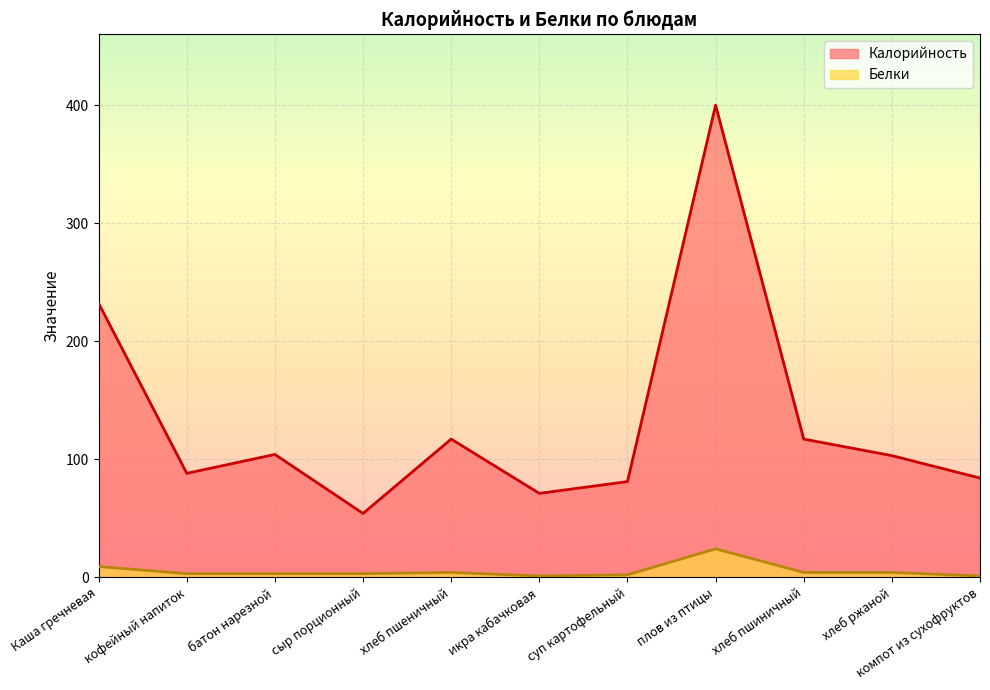

Reading right to left, list all the values displayed in this chart.

Калорийность: 84	103	117	400	81	71	117	54	104	88	232
Белки: 1	4	4	24	2	1	4	3	3	3	9